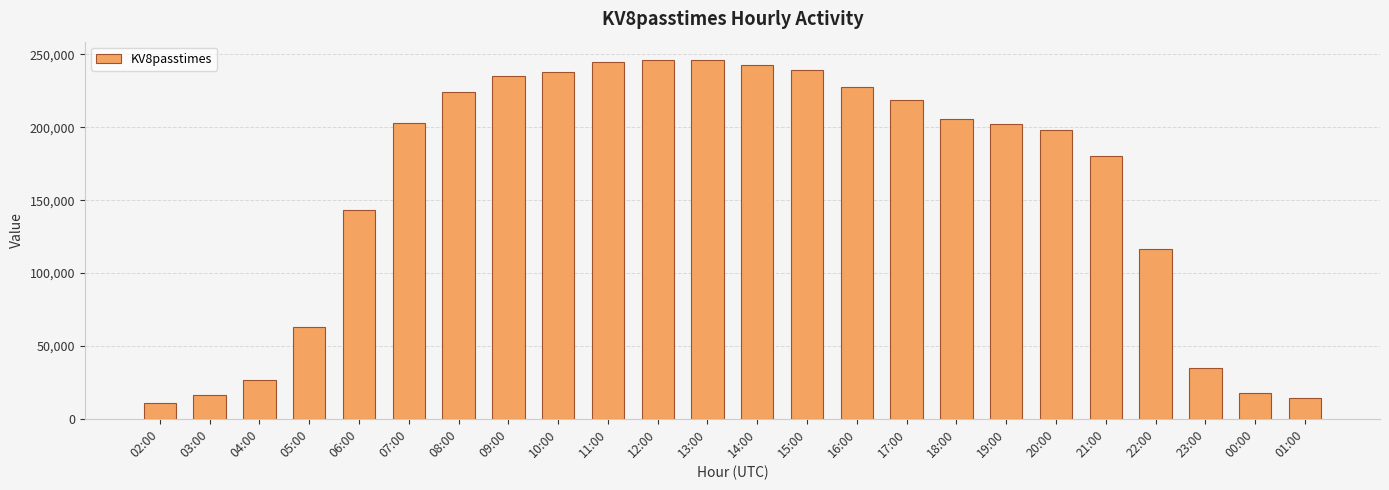

What is the label of the 13th bar from the right?

13:00